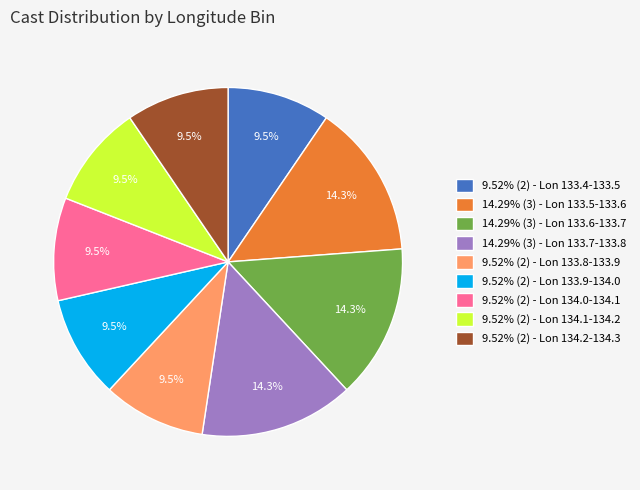

Combined, do 9.52% (2) - Lon 133.9-134.0 and 9.52% (2) - Lon 133.8-133.9 account for over 50%?

No